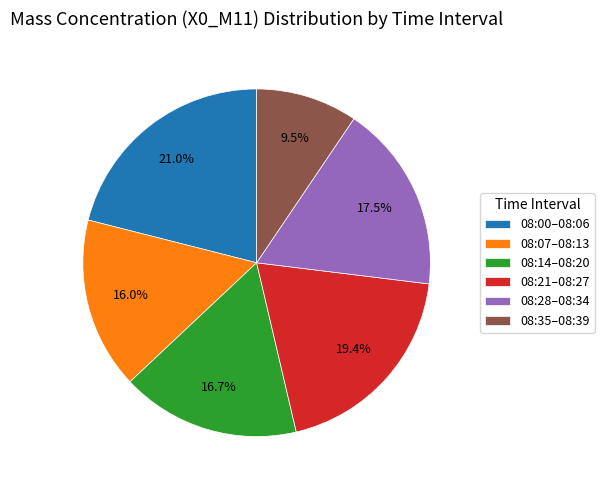

Count the number of slices in the pie.

6